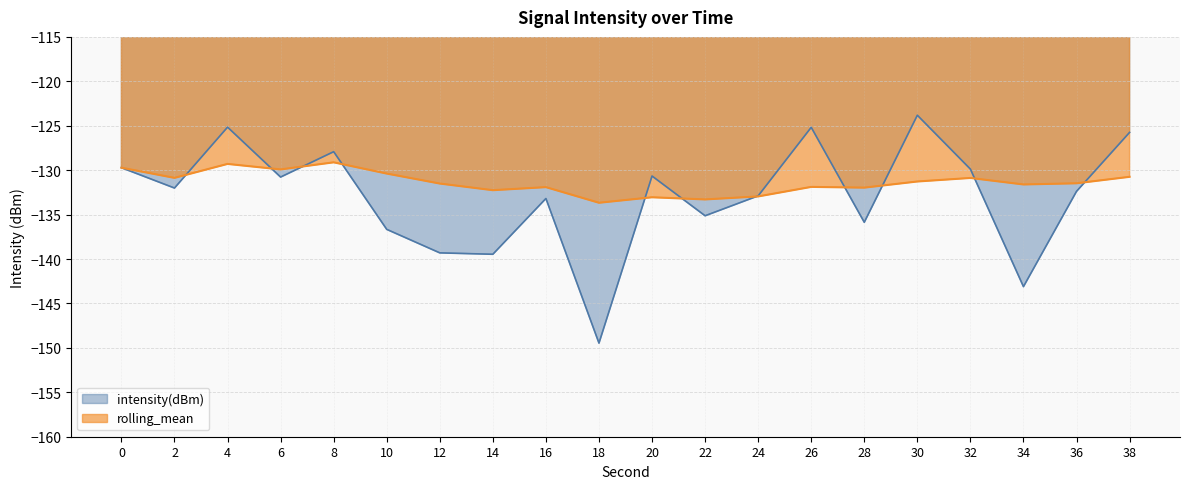

How many lines are shown in the chart?

2